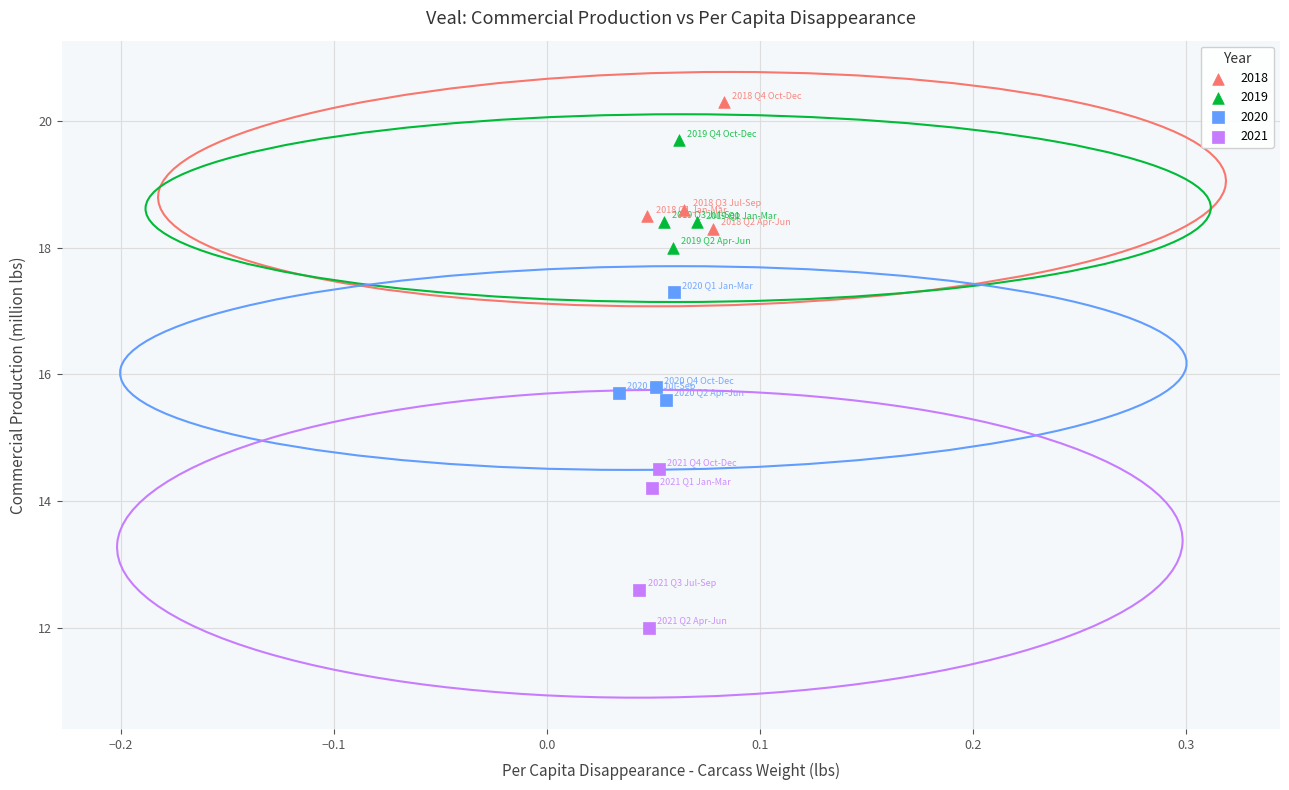

Which series has the largest Y range (max minus min)?

2021